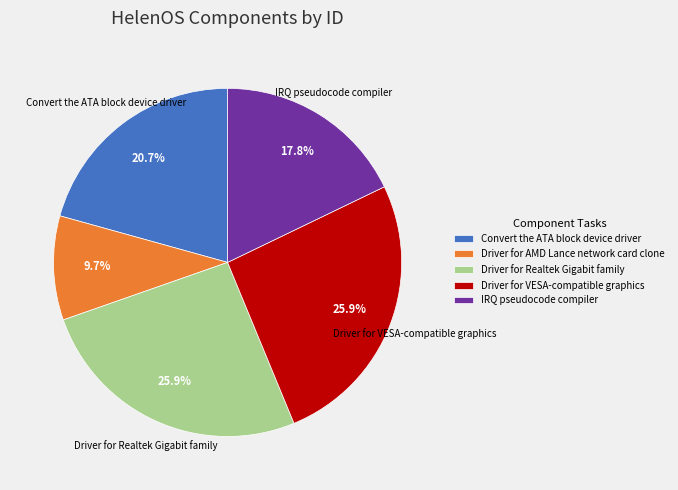

Count the number of slices in the pie.

5